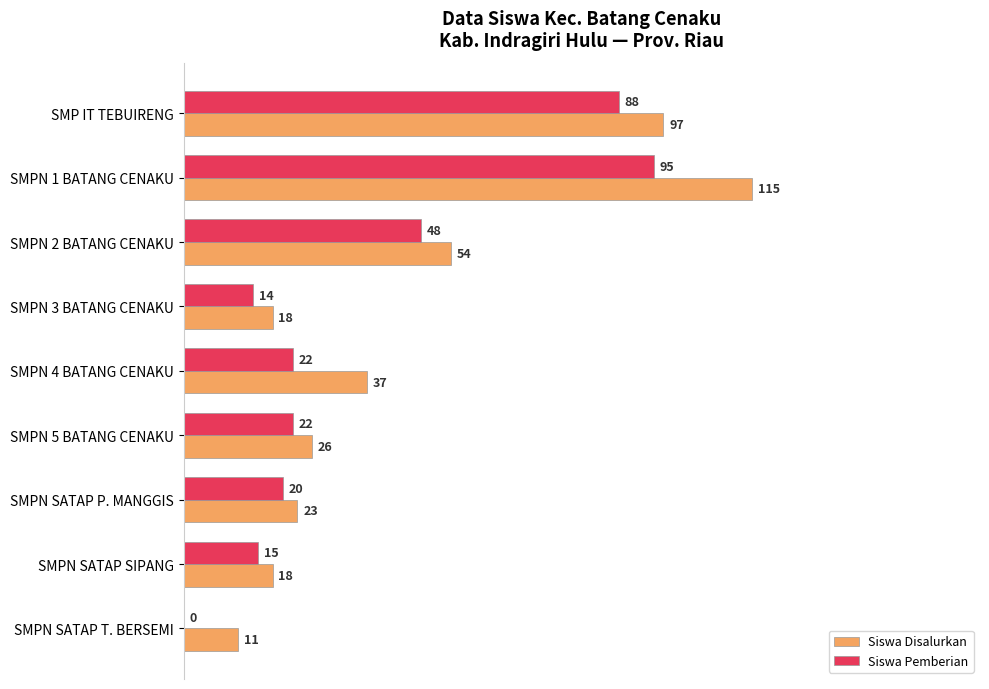

What are all the series names shown in the legend?

Siswa Disalurkan, Siswa Pemberian